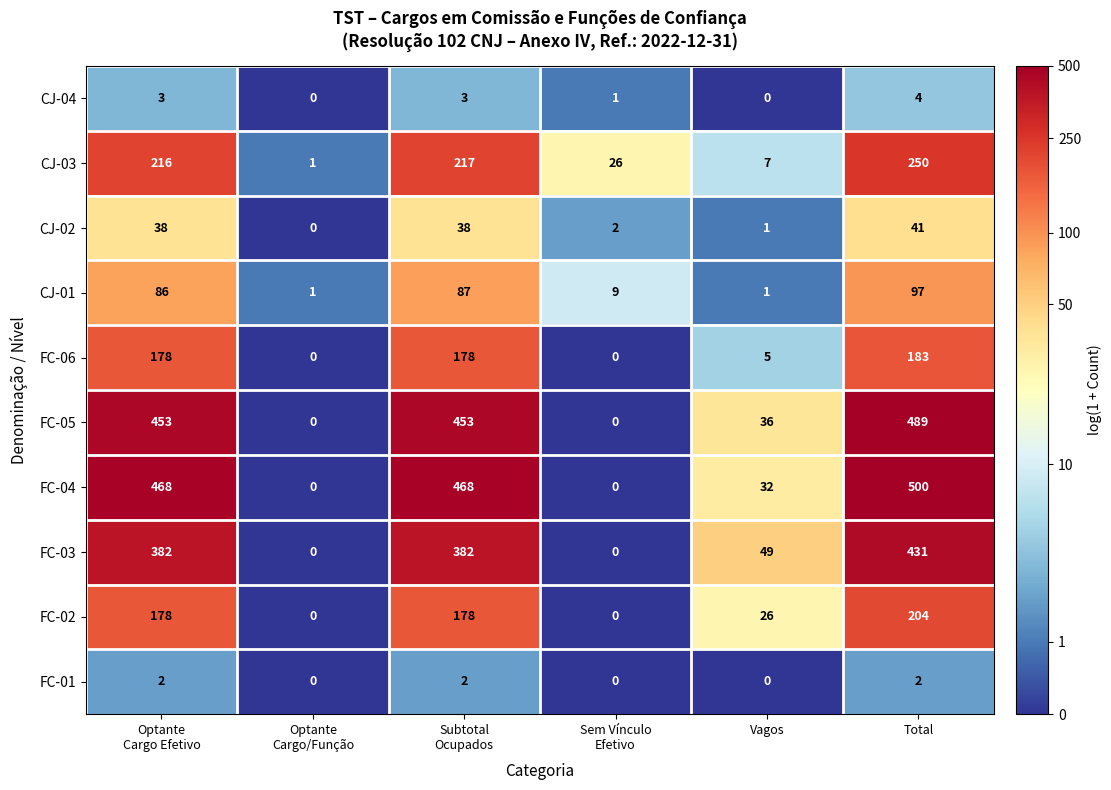

What is the difference between the second highest and minimum values in the FC-02 series?

178